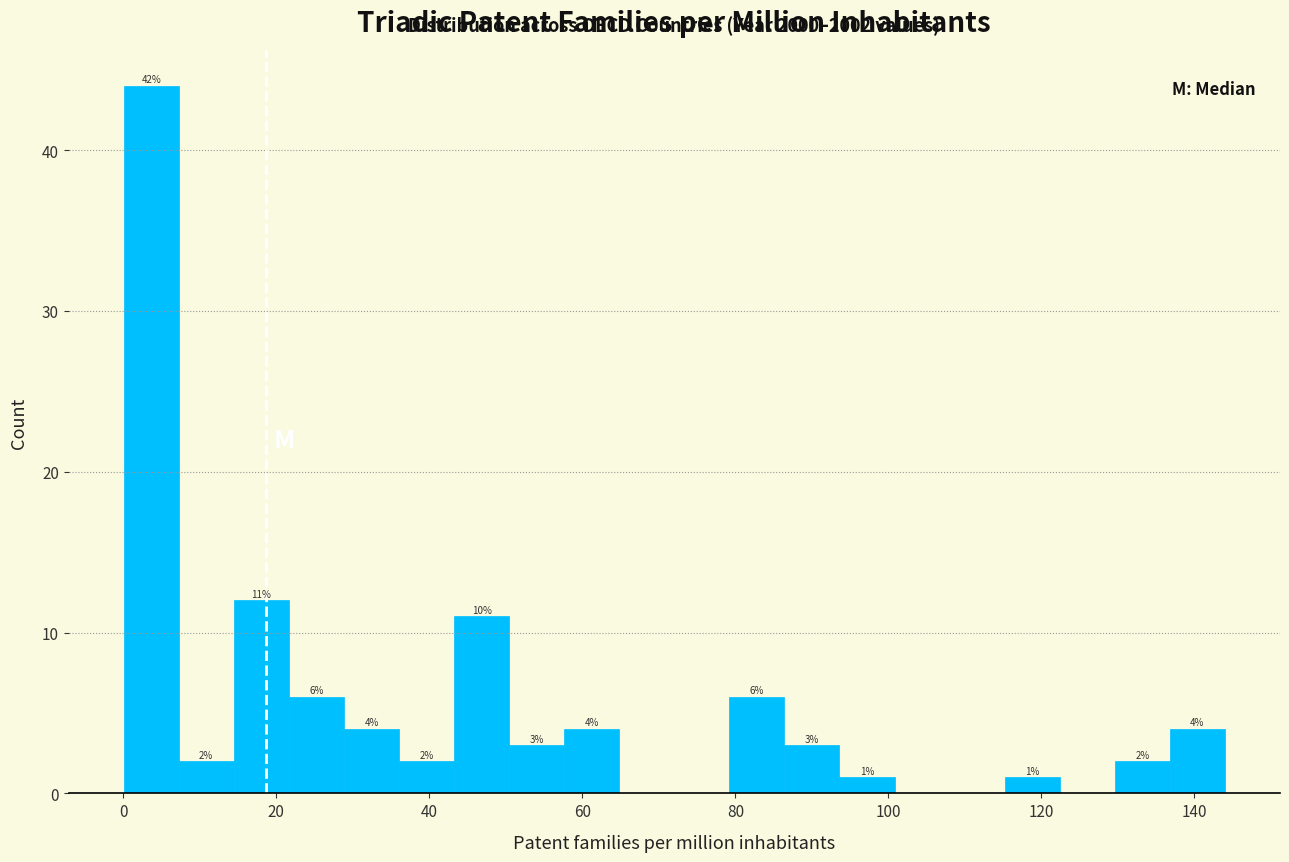

Around what value on the x-axis is the tallest bar? Give the approximate position of its centre, as read against the axis.

4